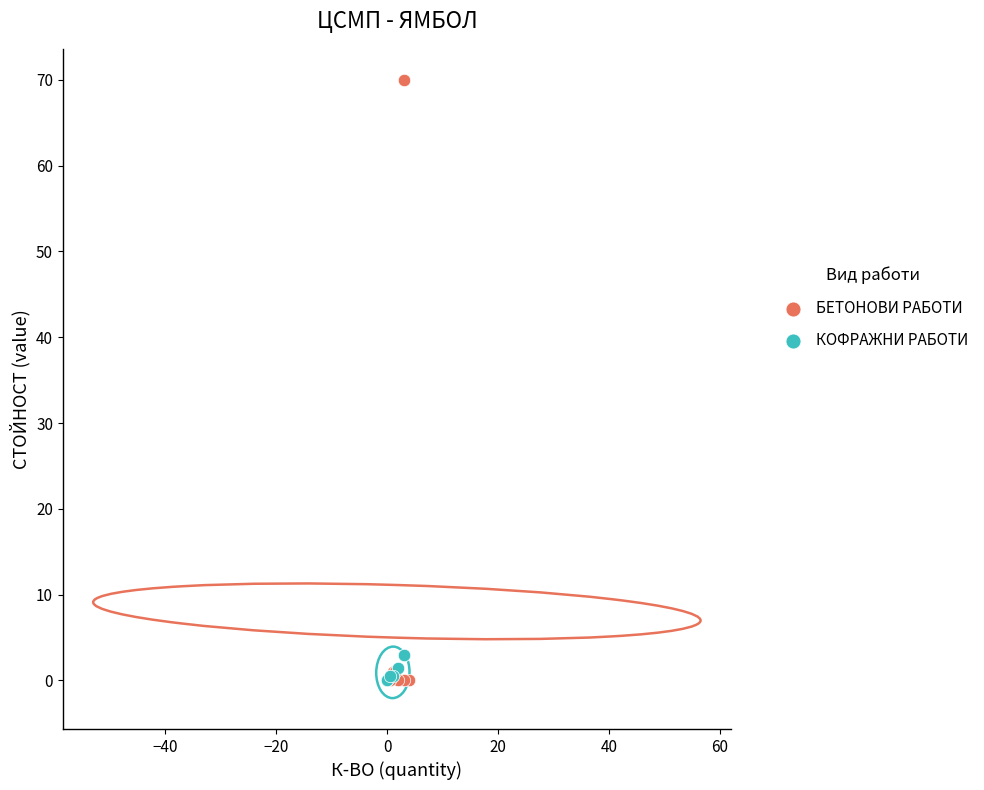

Which series has the widest spread of Y values?

БЕТОНОВИ РАБОТИ